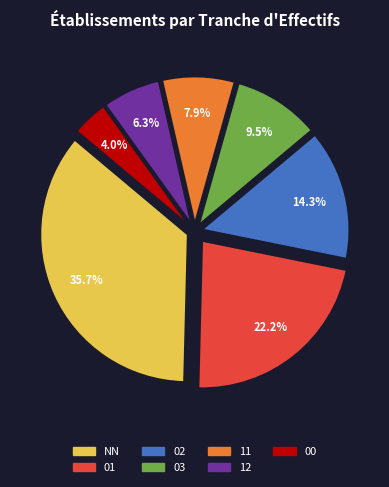

To the nearest percent, what percentage of the pie is 01?

22%